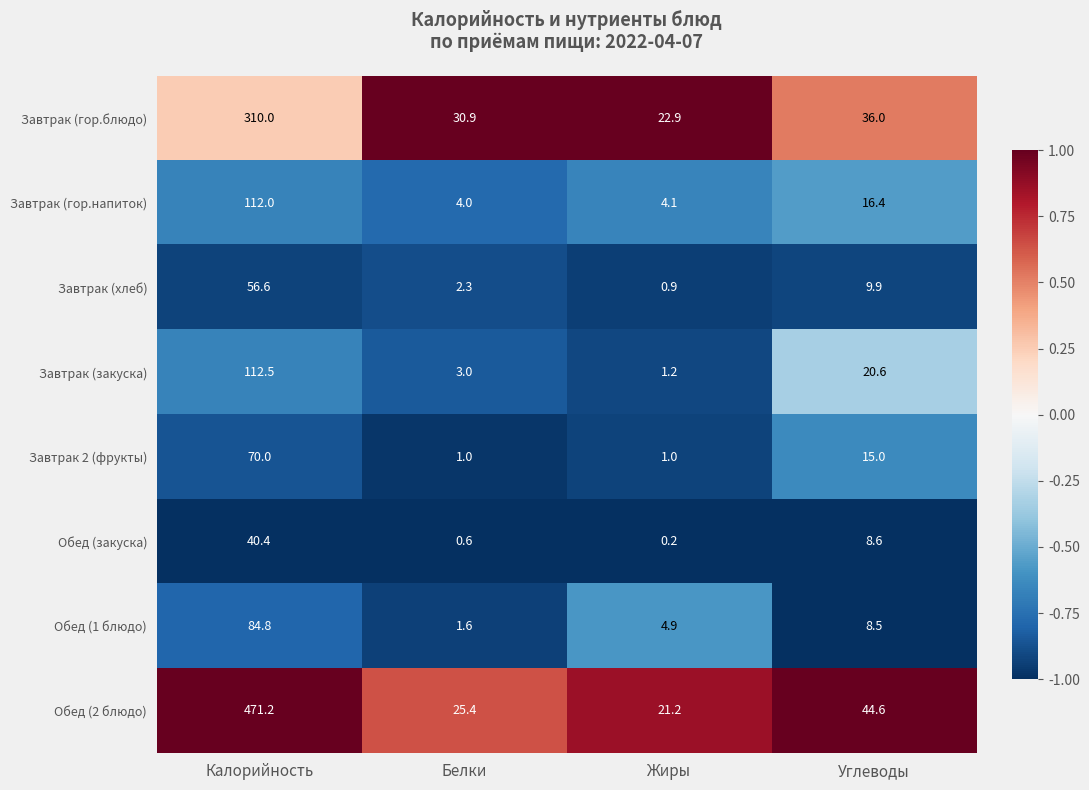

At which label does Завтрак (гор.напиток) first exceed 16?

Калорийность